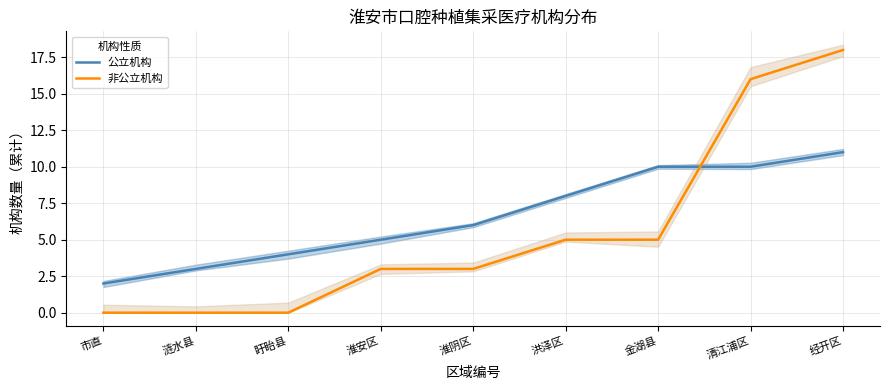

Between 盱眙县 and 涟水县, which is larger?

盱眙县